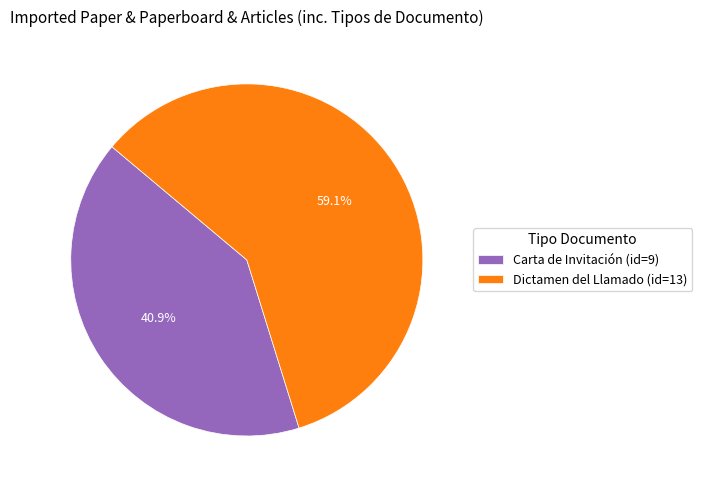

To the nearest percent, what portion does Dictamen del Llamado represent?

59%